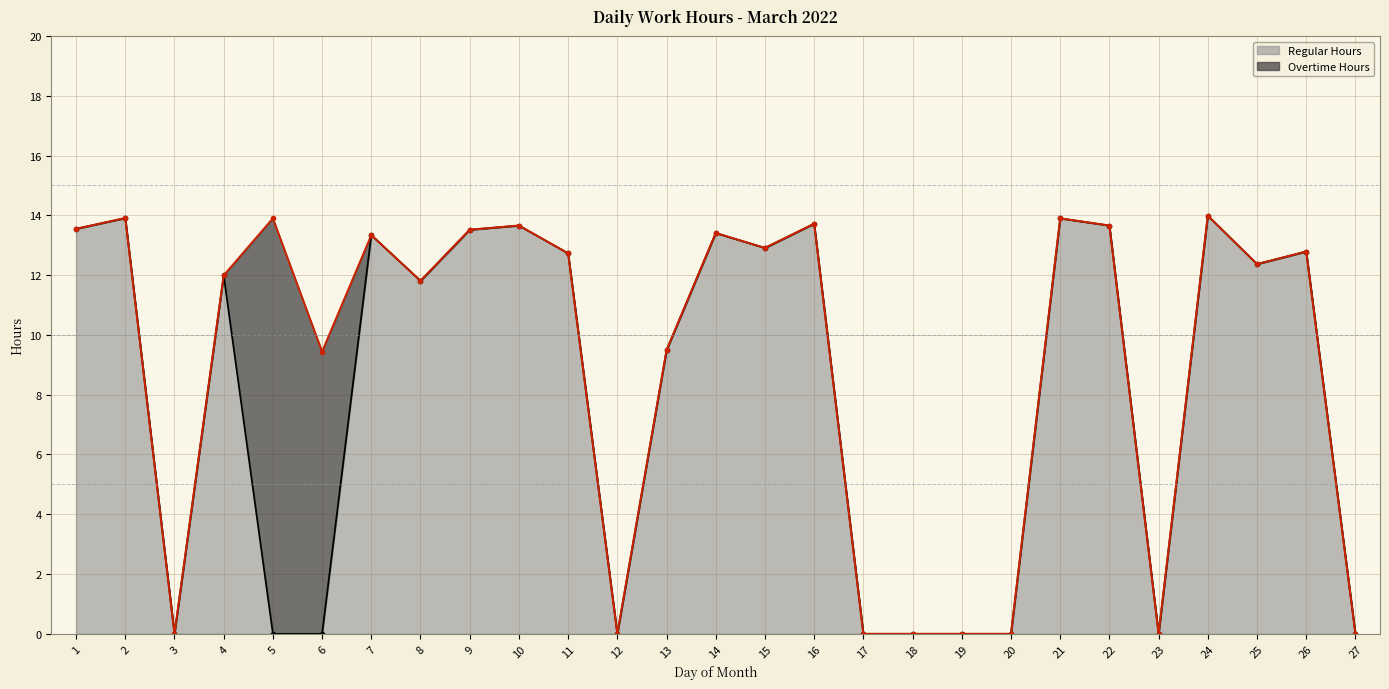

How many interior local peaks (higher than both neighbors) does the data have?

9